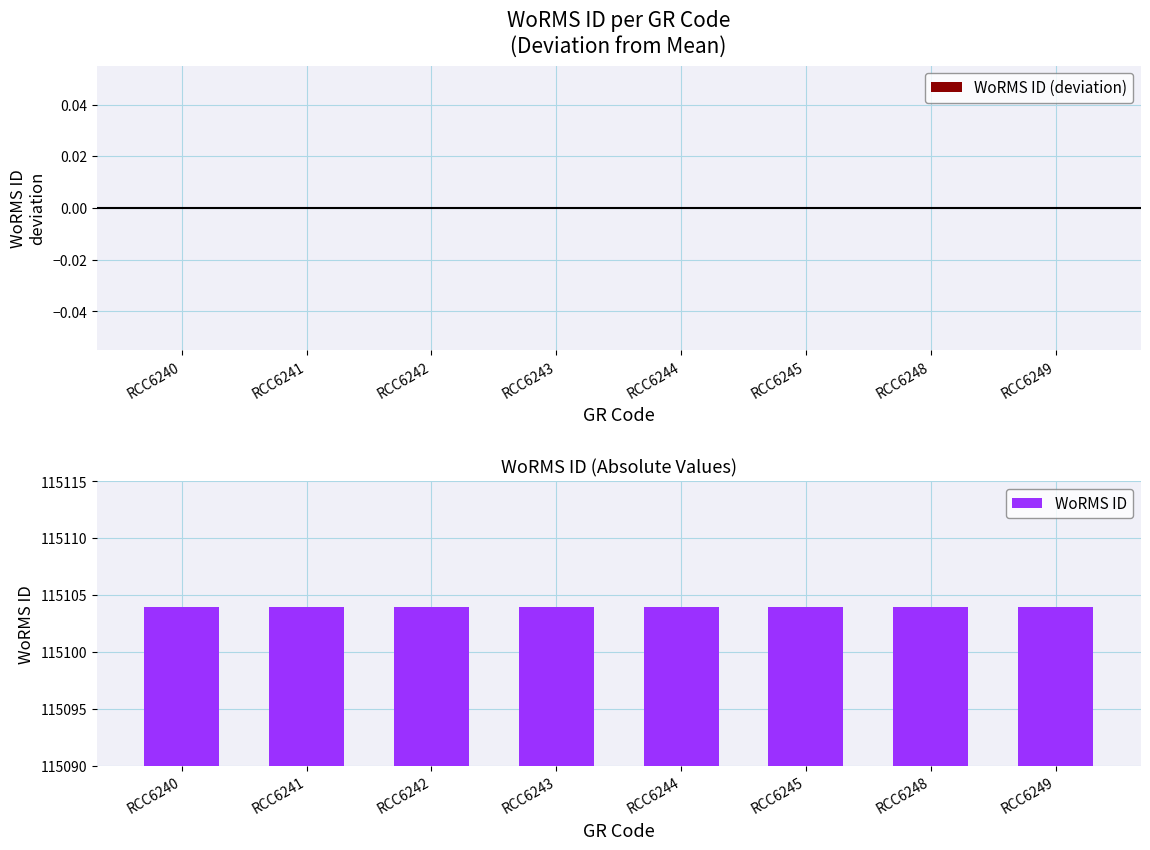

What is the average value of the WoRMS ID series?

115104